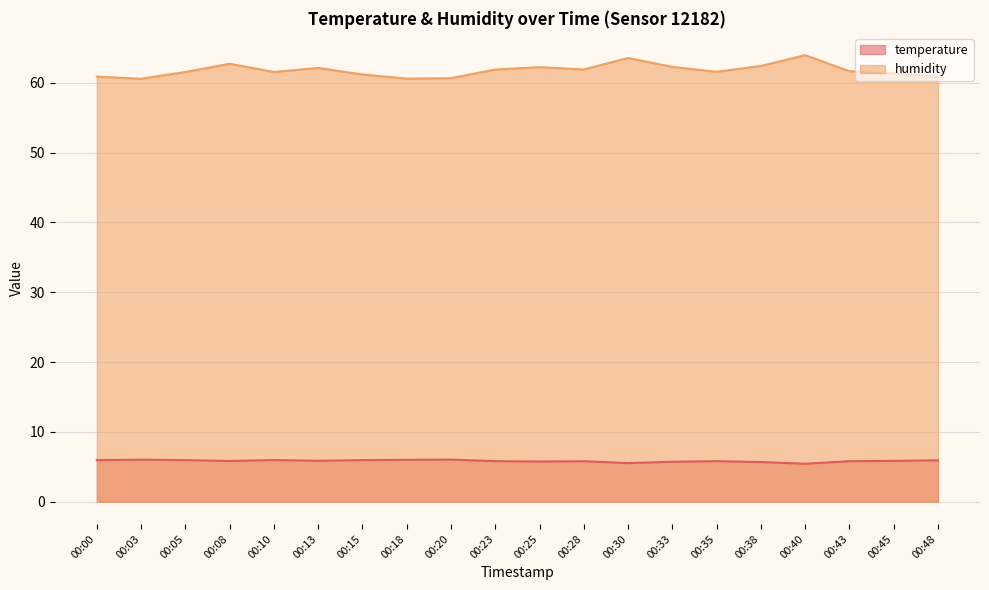

What are all the series names shown in the legend?

temperature, humidity